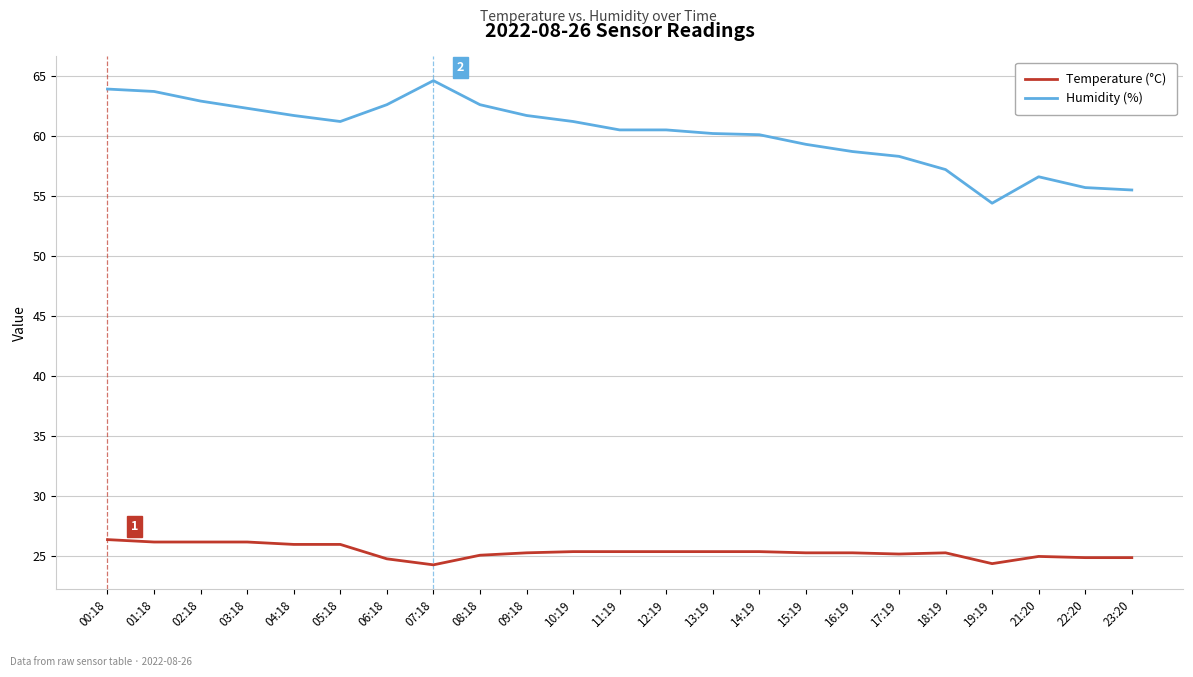

Which series has the largest range (max minus min)?

Humidity (%)